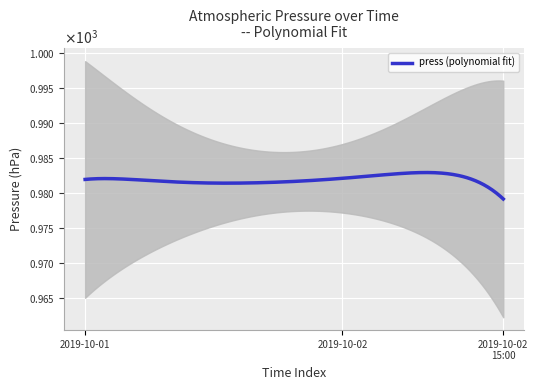

What is the maximum value shown in the chart?

983.8